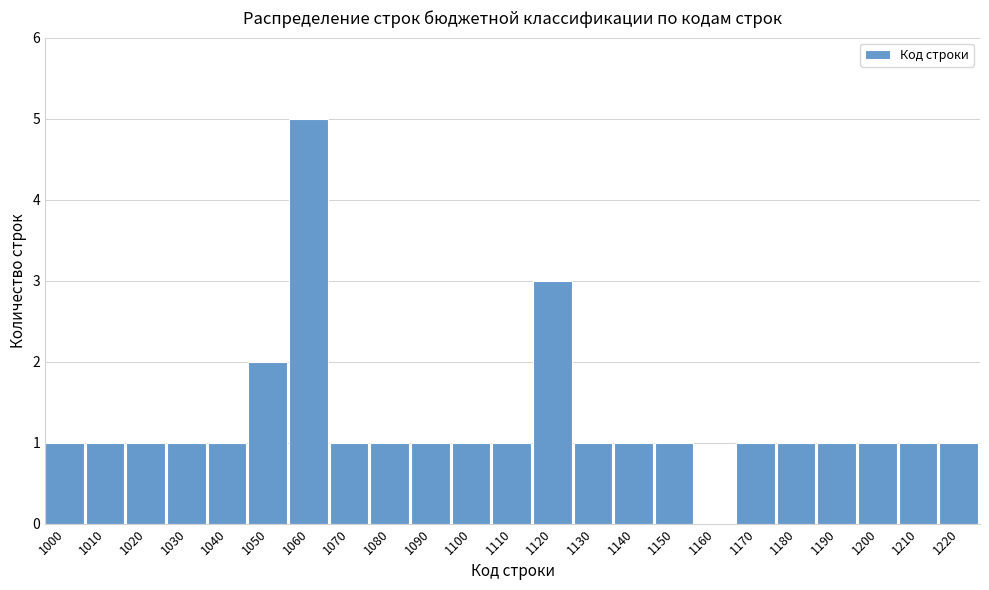

Reading right to left, what are all the values shown in this chart?

1220=1	1210=1	1200=1	1190=1	1180=1	1170=1	1160=0	1150=1	1140=1	1130=1	1120=3	1110=1	1100=1	1090=1	1080=1	1070=1	1060=5	1050=2	1040=1	1030=1	1020=1	1010=1	1000=1